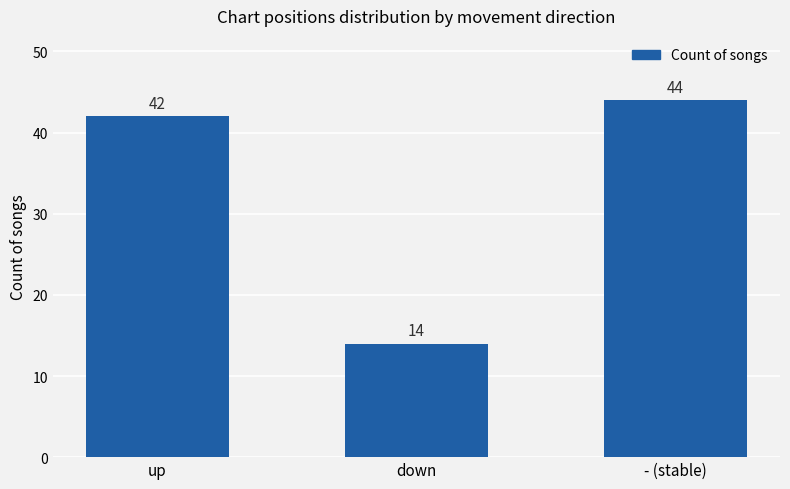

The value at down is 21. True or false?

False